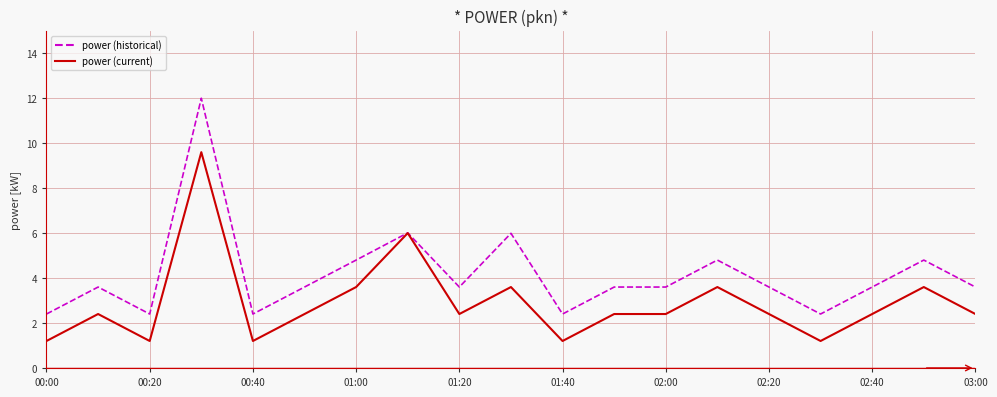

Does the chart have visible grid lines?

Yes